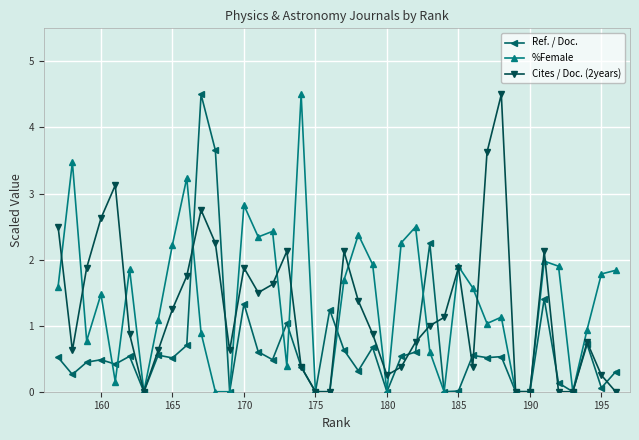

True or false: Ref. / Doc. has a value of 0.5 at 165.

True